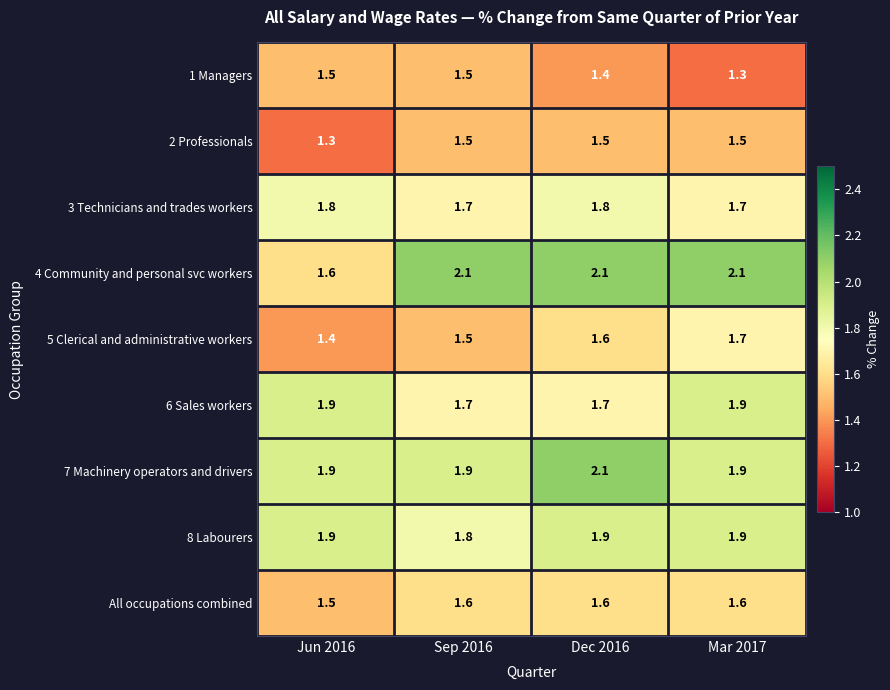

True or false: 4 Community and personal svc workers has a value of 2.8 at Jun 2016.

False